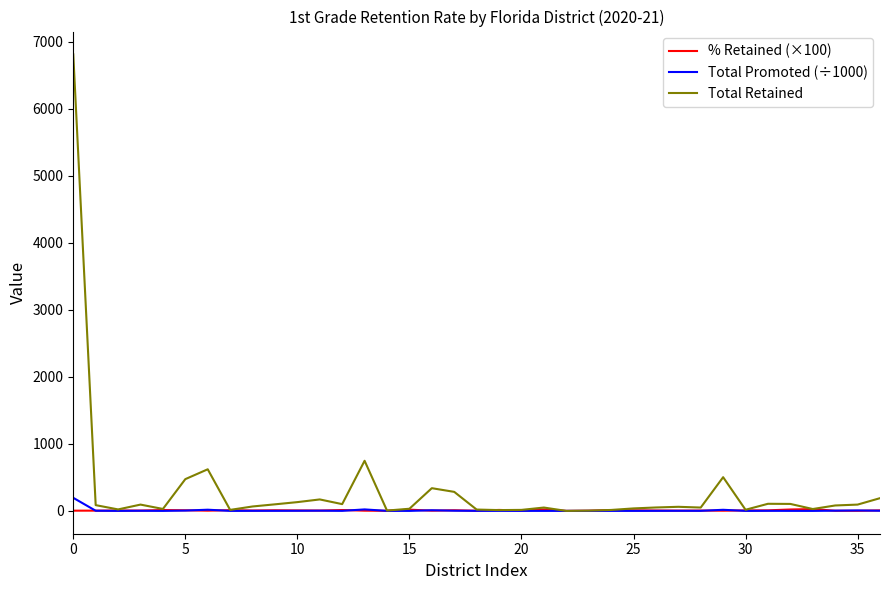

Which series has the widest spread of values?

Total Retained